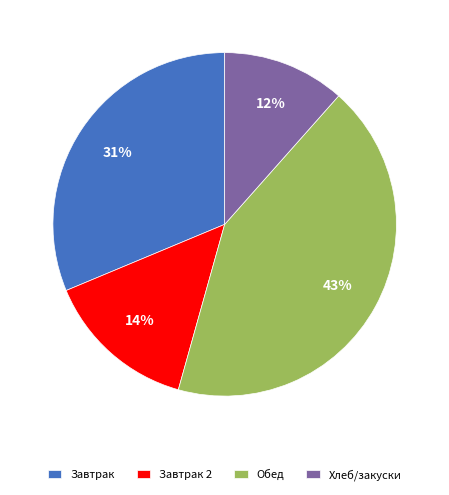

Do Обед and Завтрак together represent more than half of the pie?

Yes